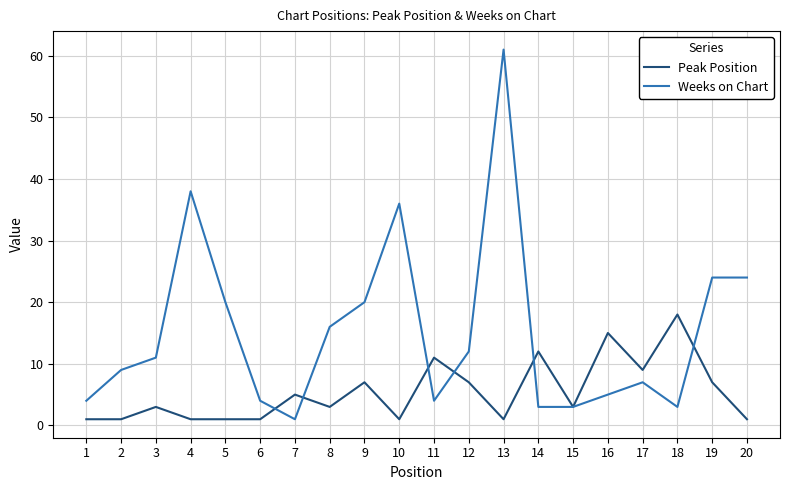

True or false: Weeks on Chart has a value of 12 at 2.

False